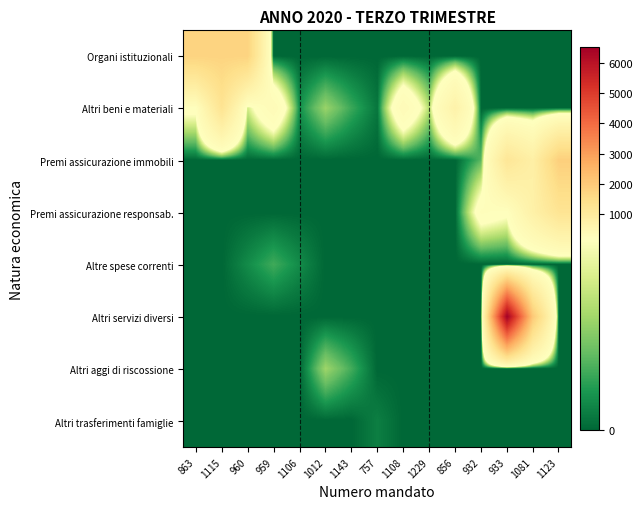

Which has a higher value, 863 or 933?

863